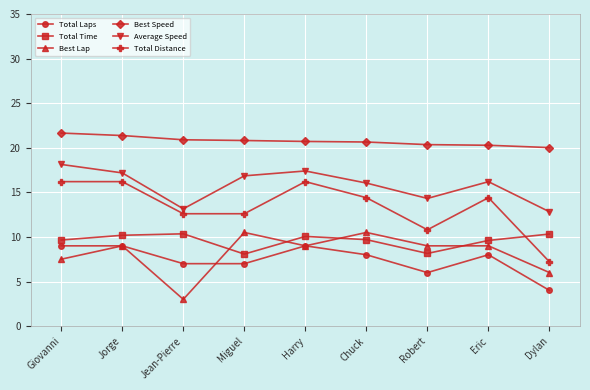

Which series has the widest spread of values?

Total Distance